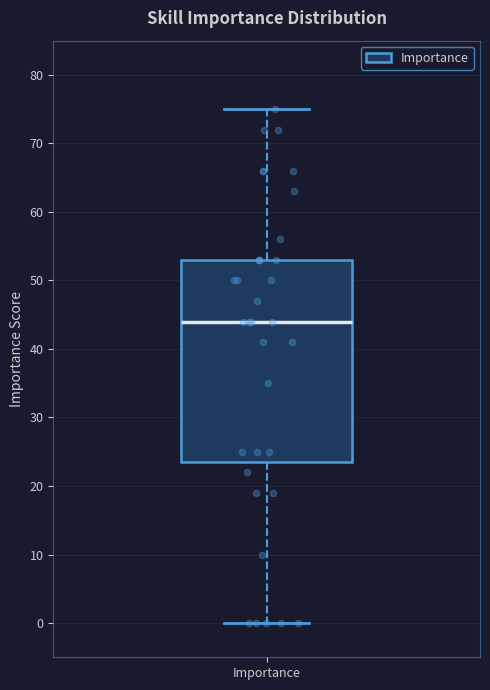

Transcribe this box plot: give where the median line is, the range the box spans, and where the two whiskers end, as read against the y-axis. The values are not printed on the chart, so give them approximately, as read against the axis.

median 44, box 24 to 53, whiskers 0 to 75